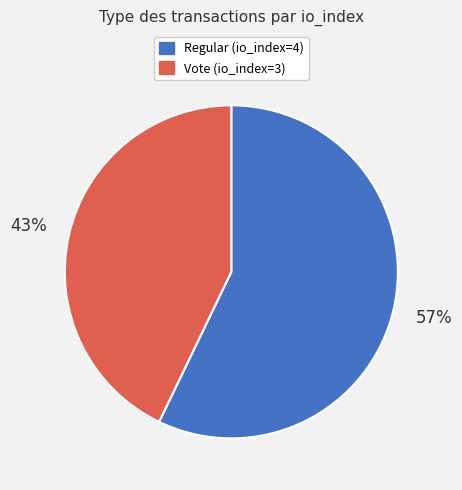

Which slice is the largest?

Regular (io_index=4)